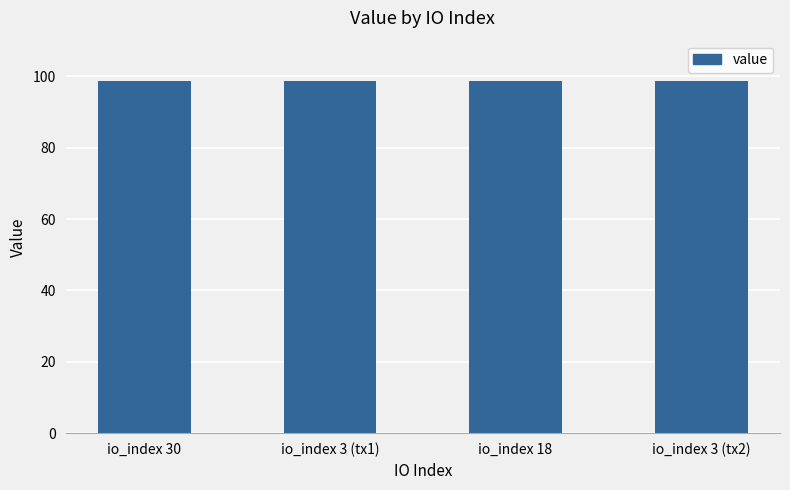

What is the maximum value shown in the chart?

98.8